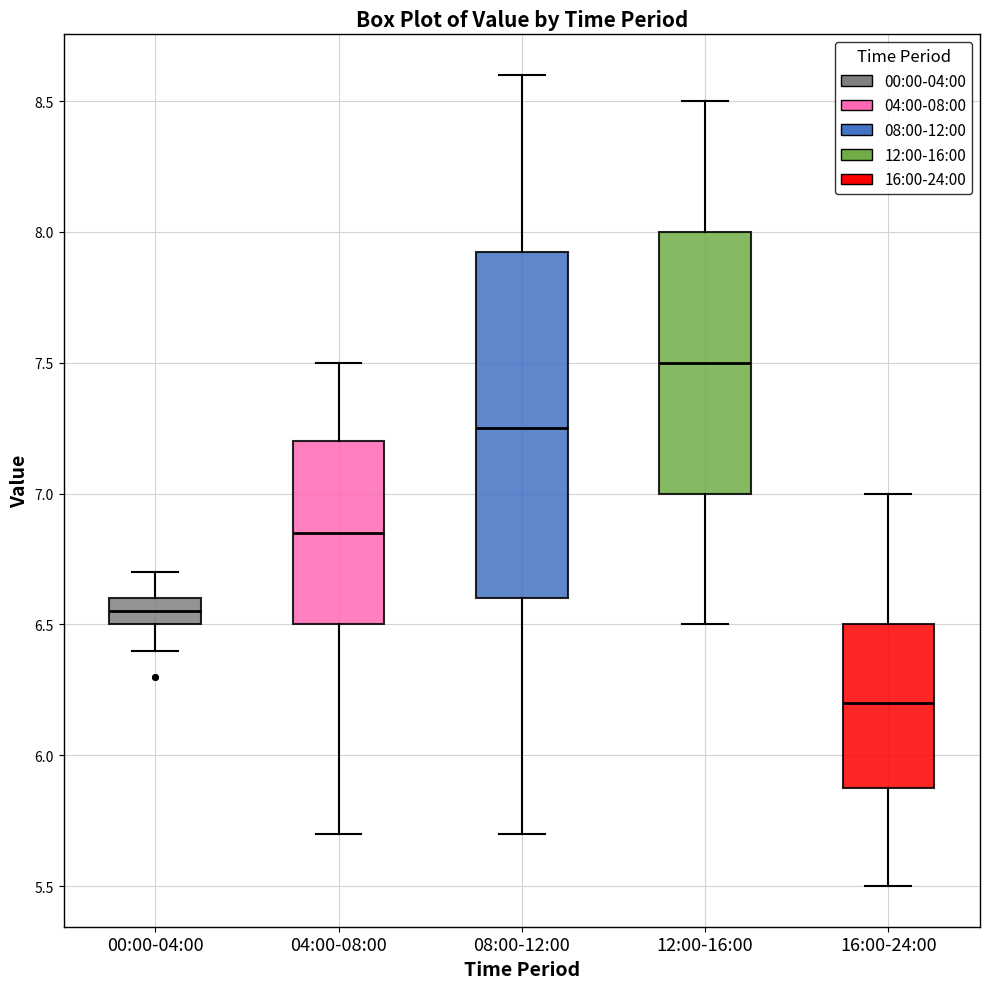

Where is the lower edge of the box for 16:00-24:00 on the y-axis? The values are not printed on the chart, so give them approximately, as read against the axis.

5.90